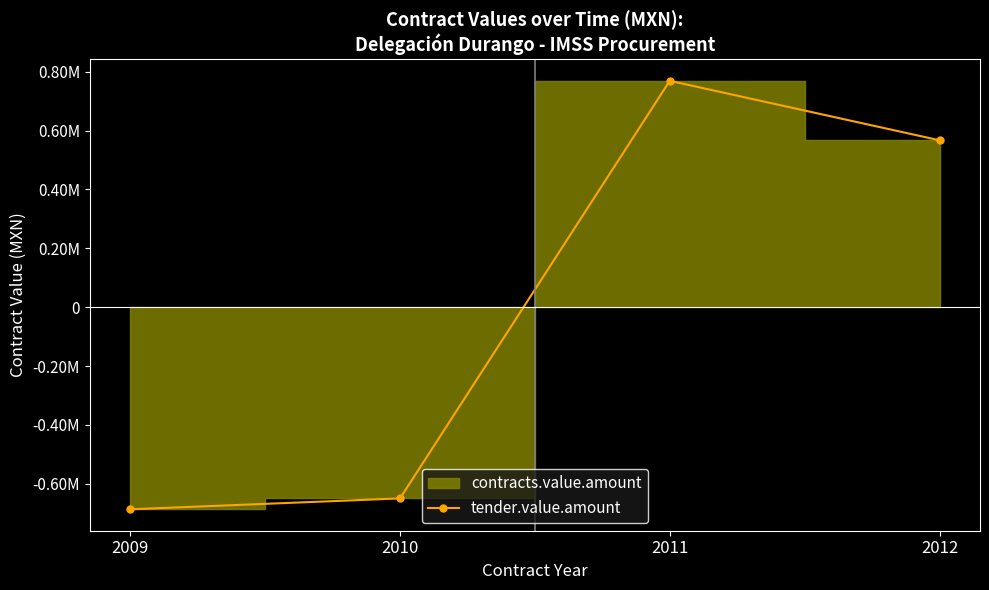

How many values exceed 567071?

2